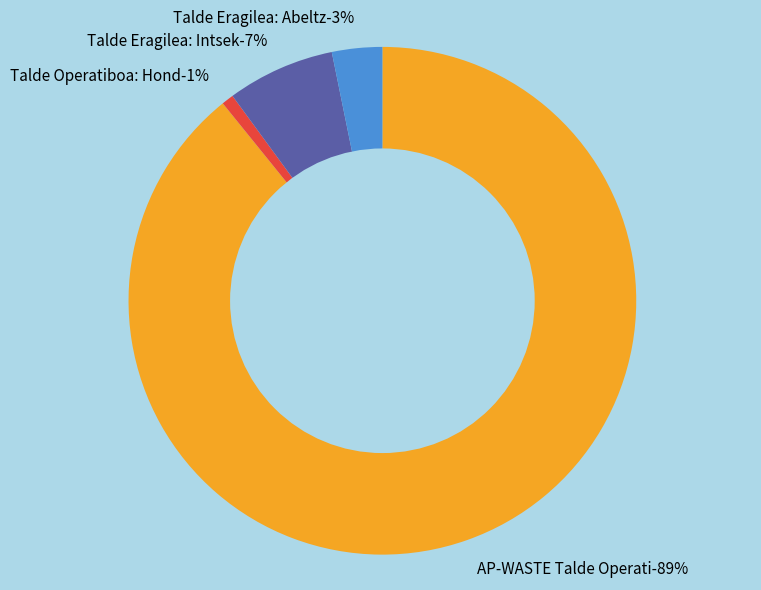

How many segments does this pie chart have?

4